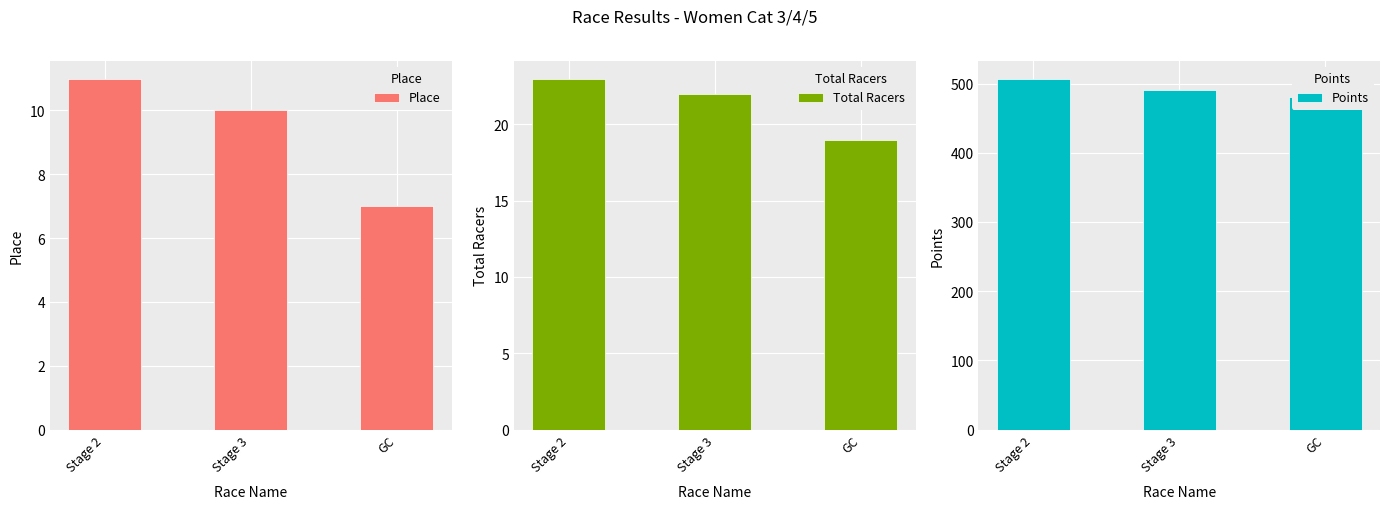

List the series in order of their peak value, highest first.

Points, Total Racers, Place